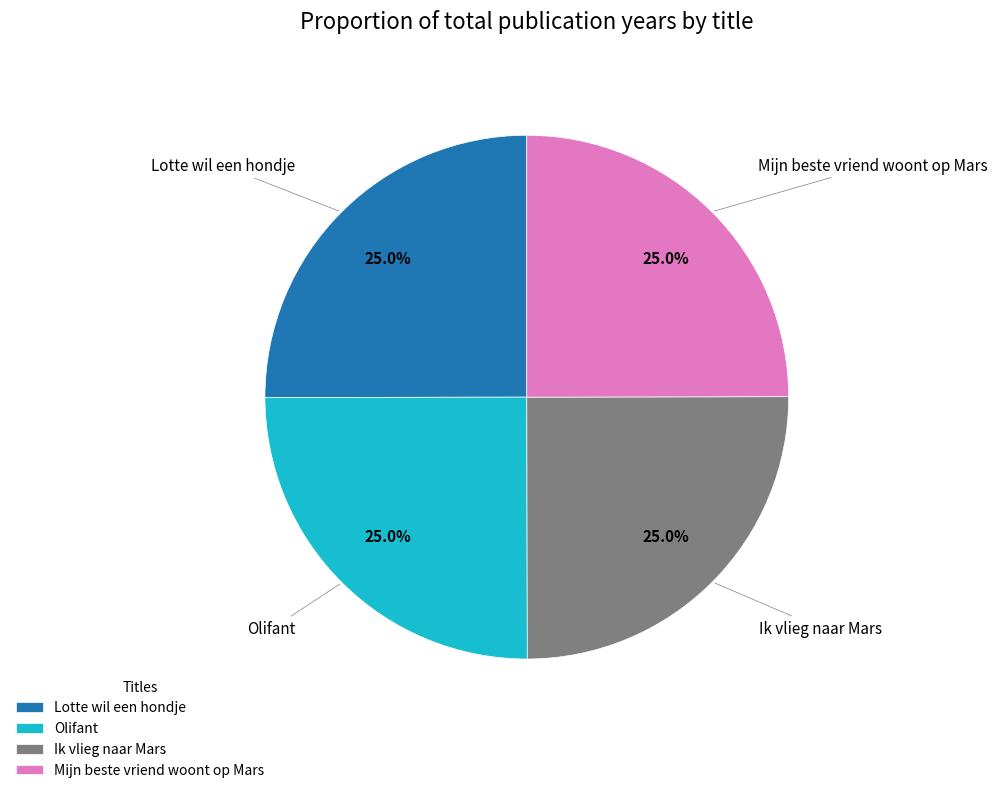

Is Mijn beste vriend woont op Mars the majority of the pie?

No